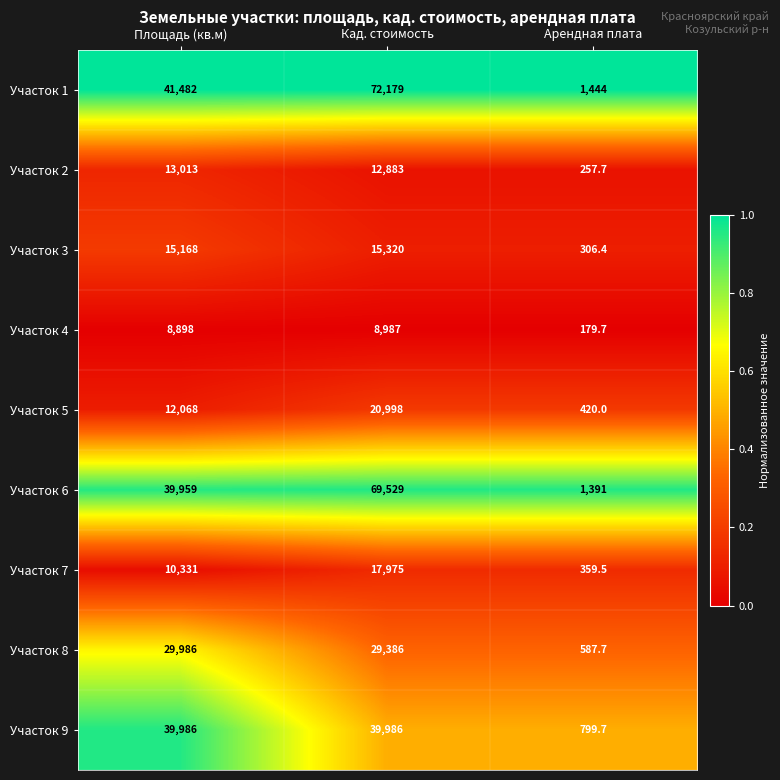

Rank the series at Площадь (кв.м) from lowest to highest value.

Участок 4, Участок 7, Участок 5, Участок 2, Участок 3, Участок 8, Участок 6, Участок 9, Участок 1